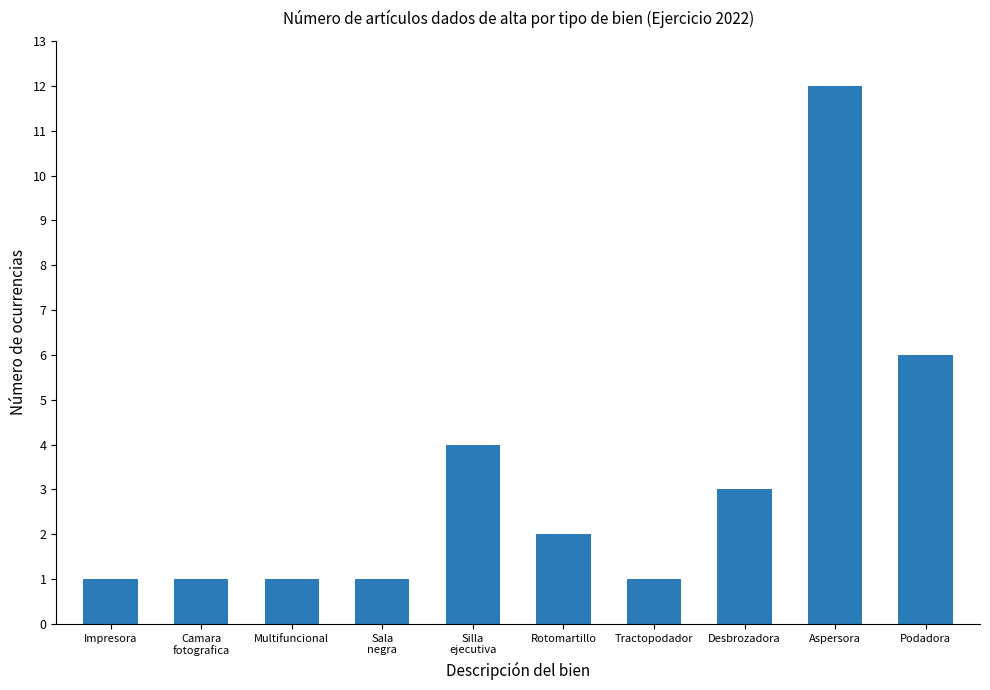

How many bars are there in total?

10